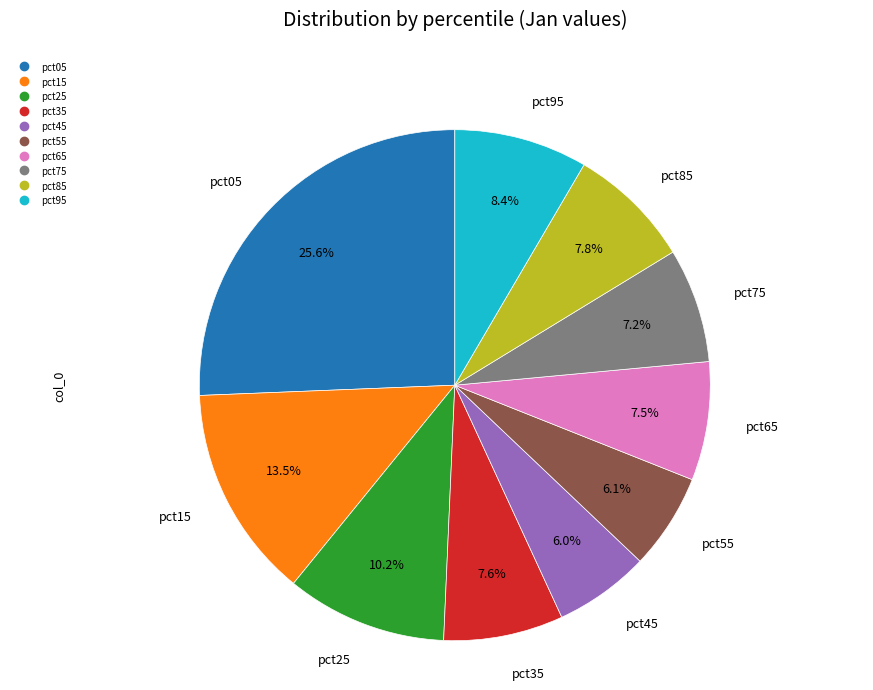

Combined, do pct45 and pct05 account for over 50%?

No